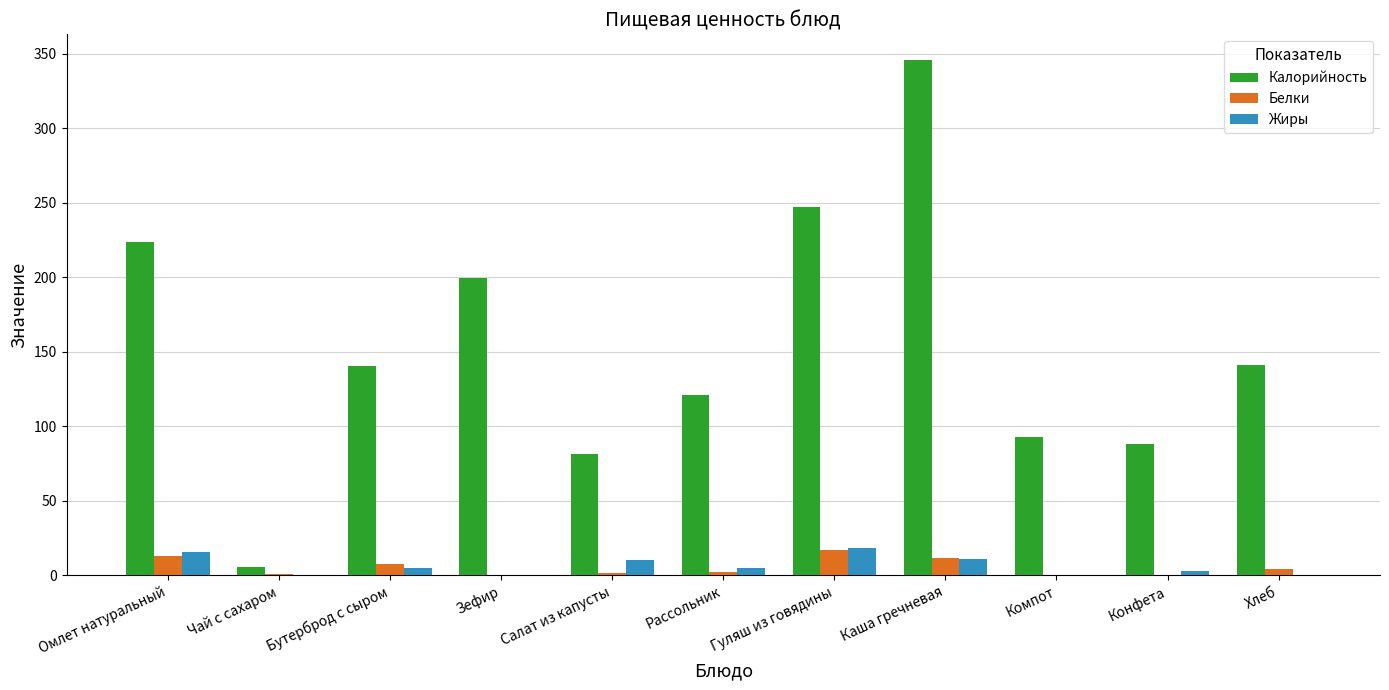

How many series are shown in this chart?

3